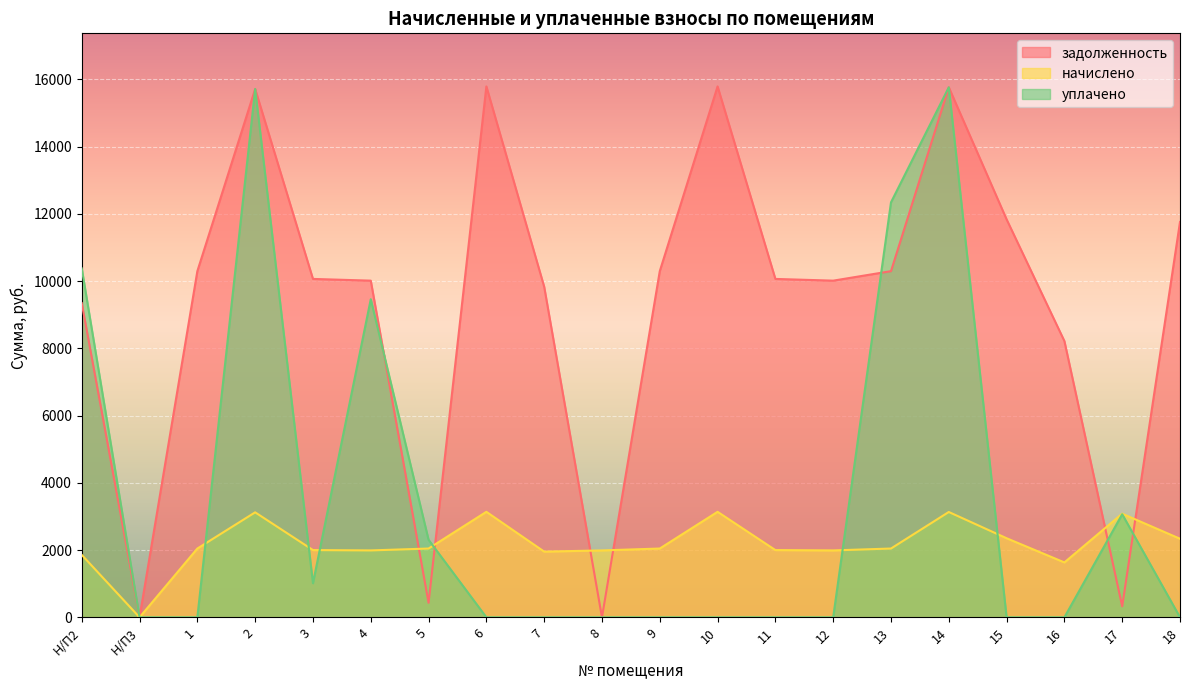

Reading right to left, what are all the values shown in this chart?

задолженность: 18=11761.4	17=326.2	16=8217.6	15=11838.5	14=15767.5	13=10297.7	12=10015.2	11=10066.6	10=15793.2	9=10297.7	8=0.0	7=9835.4	6=15793.2	5=433.1	4=10015.2	3=10066.6	2=15716.2	1=10297.7	Н/П3=0.0	Н/П2=9347.5
начислено: 18=2337.2	17=3082.2	16=1633.0	15=2352.5	14=3133.3	13=2046.3	12=1990.2	11=2000.3	10=3138.4	9=2046.3	8=1990.2	7=1954.4	6=3138.4	5=2046.3	4=1990.2	3=2000.3	2=3123.0	1=2046.3	Н/П3=0.0	Н/П2=1857.5
уплачено: 18=0.0	17=3065.9	16=0.0	15=0.0	14=15767.5	13=12344.0	12=0.0	11=0.0	10=0.0	9=0.0	8=0.0	7=0.0	6=0.0	5=2306.1	4=9463.1	3=1014.1	2=15716.2	1=0.0	Н/П3=0.0	Н/П2=10379.5